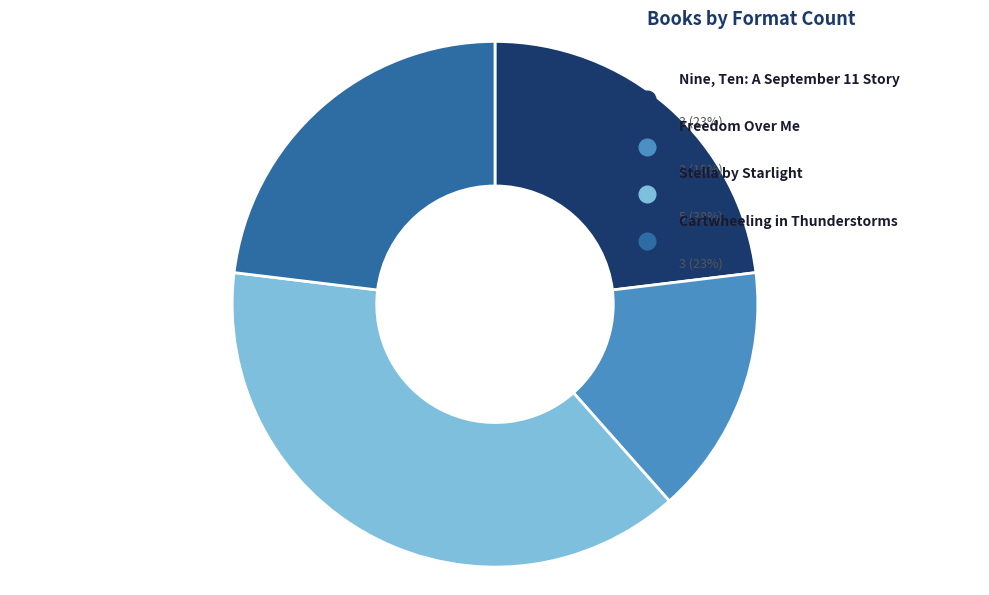

What is the largest slice in the pie chart?

Stella by Starlight